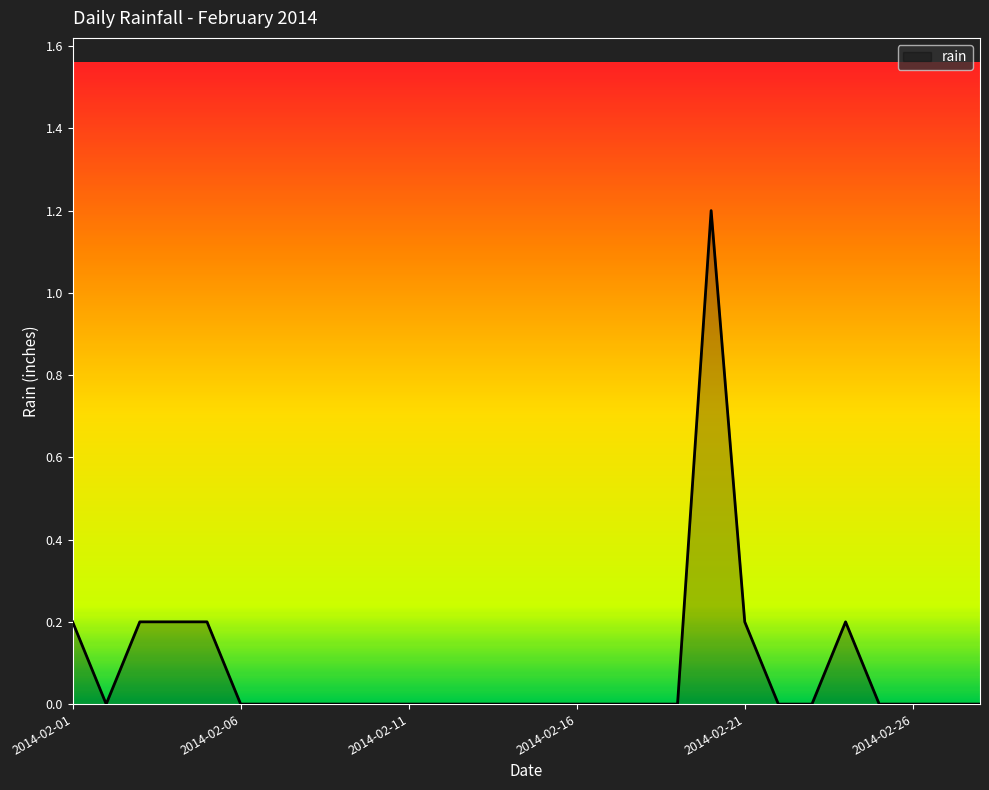

Reading left to right, what are all the values shown in this chart?

0.2	0.0	0.2	0.2	0.2	0.0	0.0	0.0	0.0	0.0	0.0	0.0	0.0	0.0	0.0	0.0	0.0	0.0	0.0	1.2	0.2	0.0	0.0	0.2	0.0	0.0	0.0	0.0